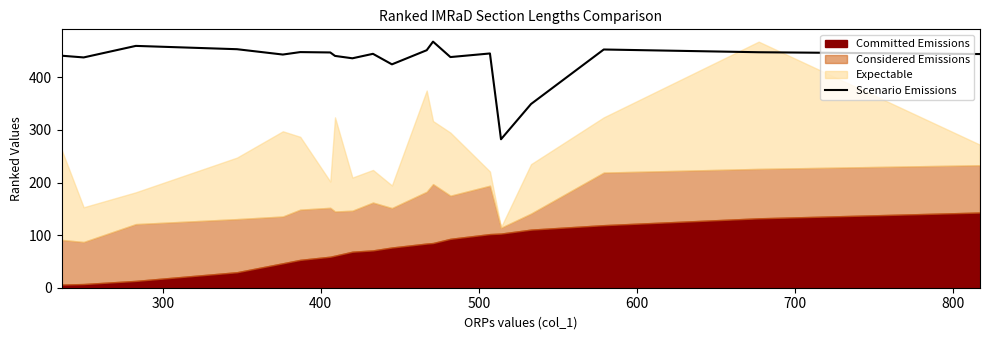

What is the maximum value for Scenario Emissions?

468.0